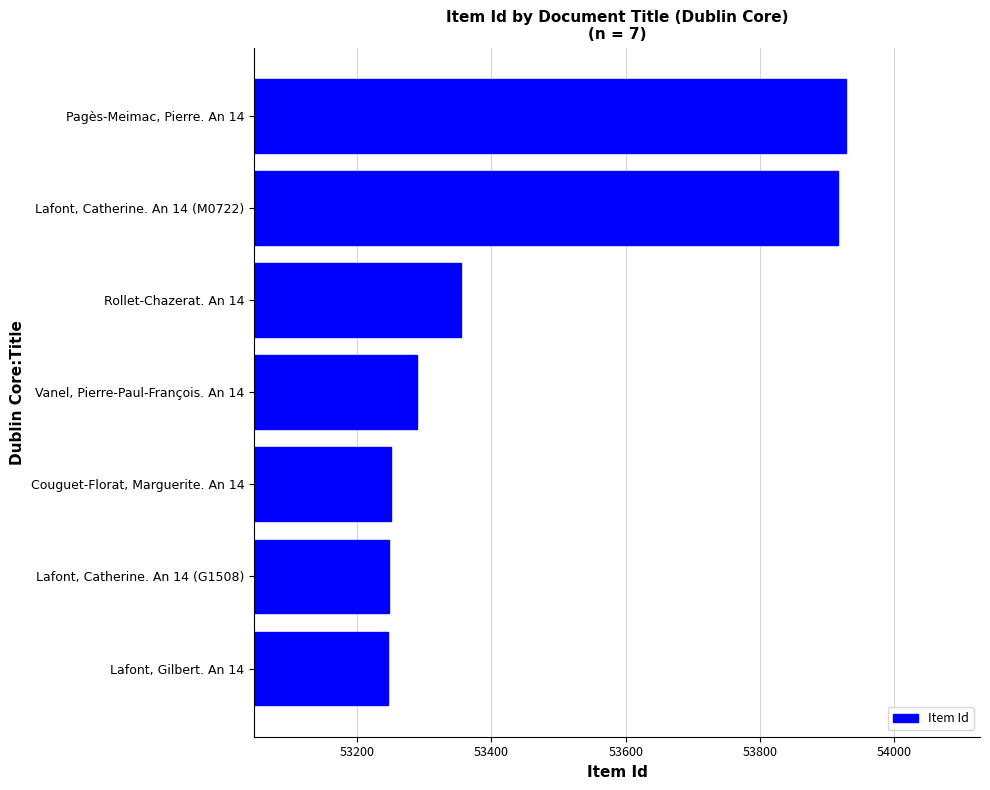

How many values are below 53289?

3